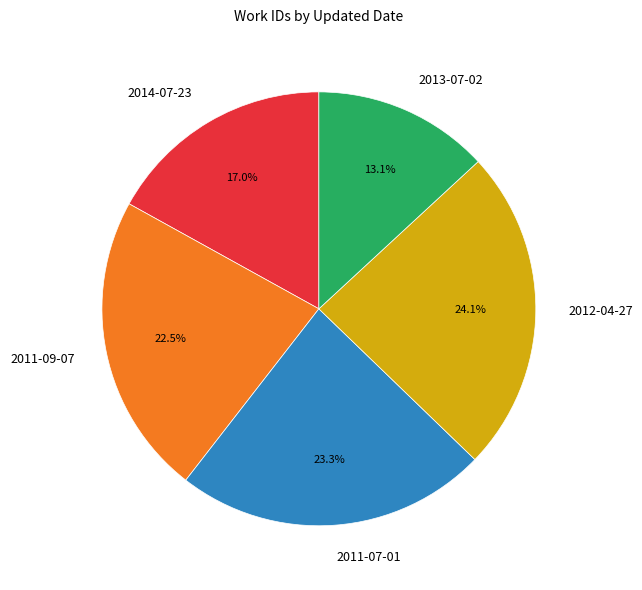

How many segments does this pie chart have?

5